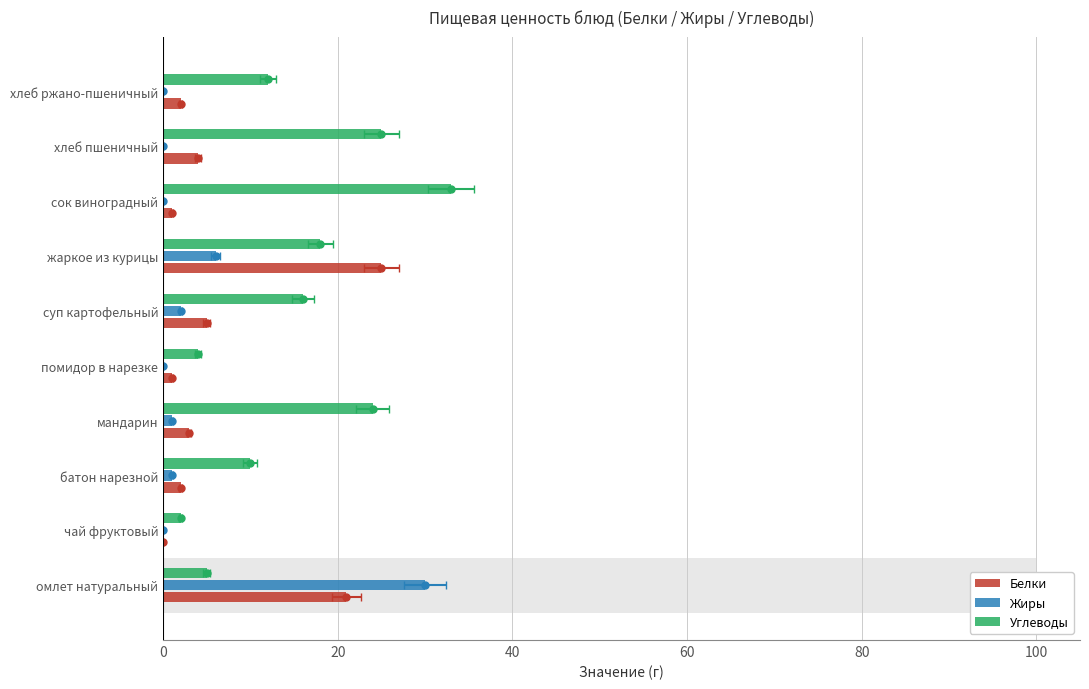

What is the difference between the maximum and minimum values in the Углеводы series?

31